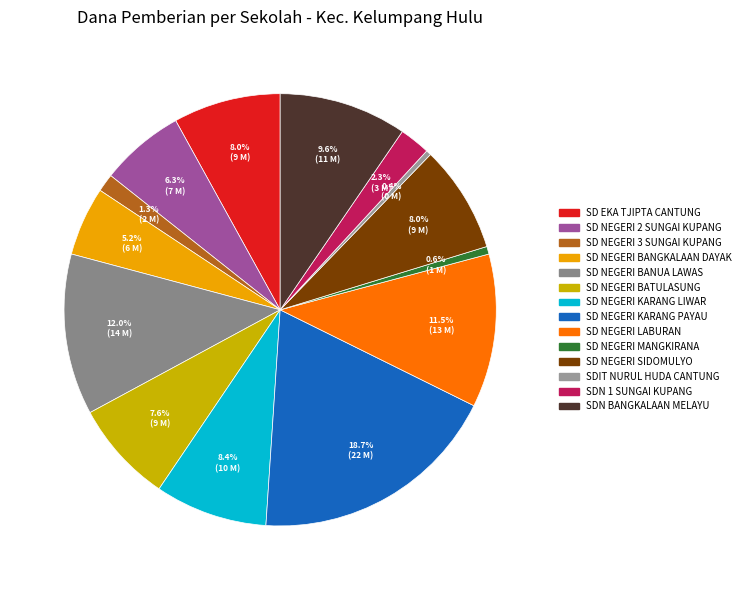

Does any single category account for the majority?

No